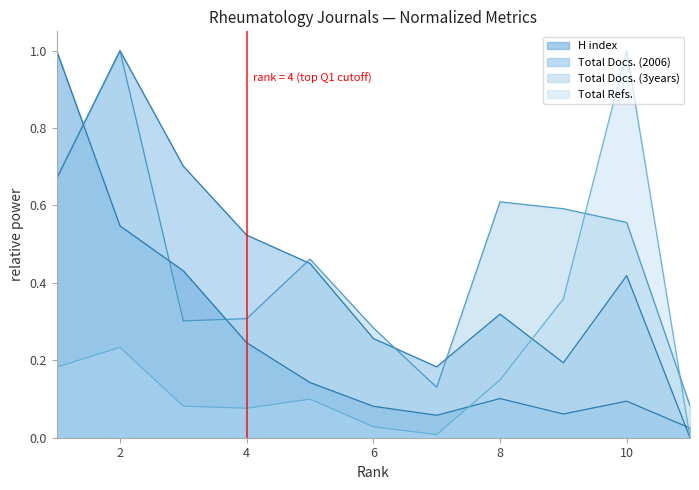

What is the sum of the Total Docs. (3years) values at 10 and 7?

0.7